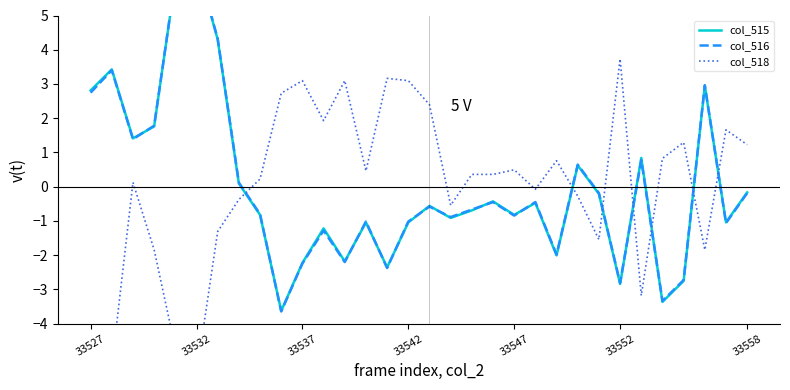

What position from the right is 11?

21